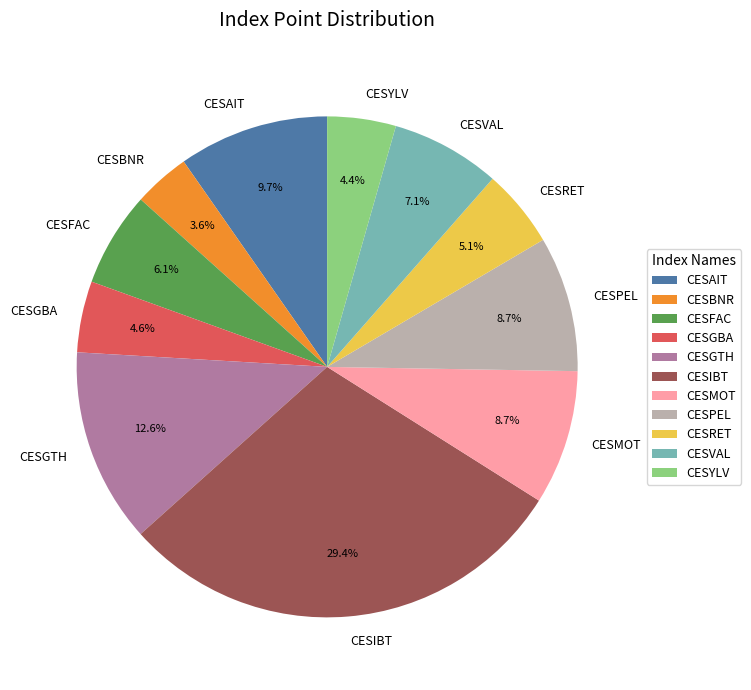

Is the sum of CESAIT and CESGBA greater than half?

No